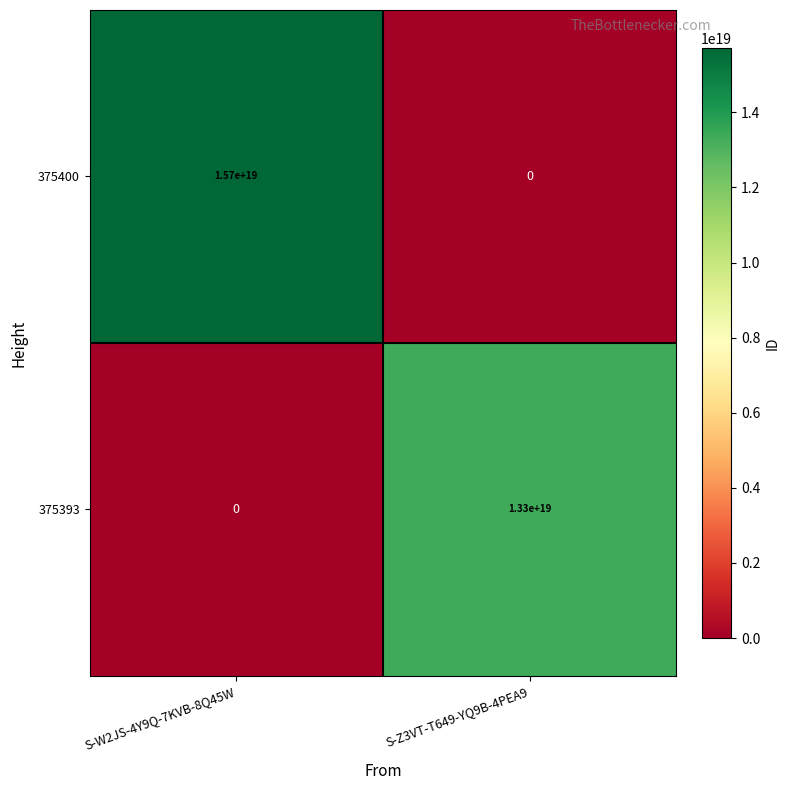

Which series has the widest spread of values?

375400